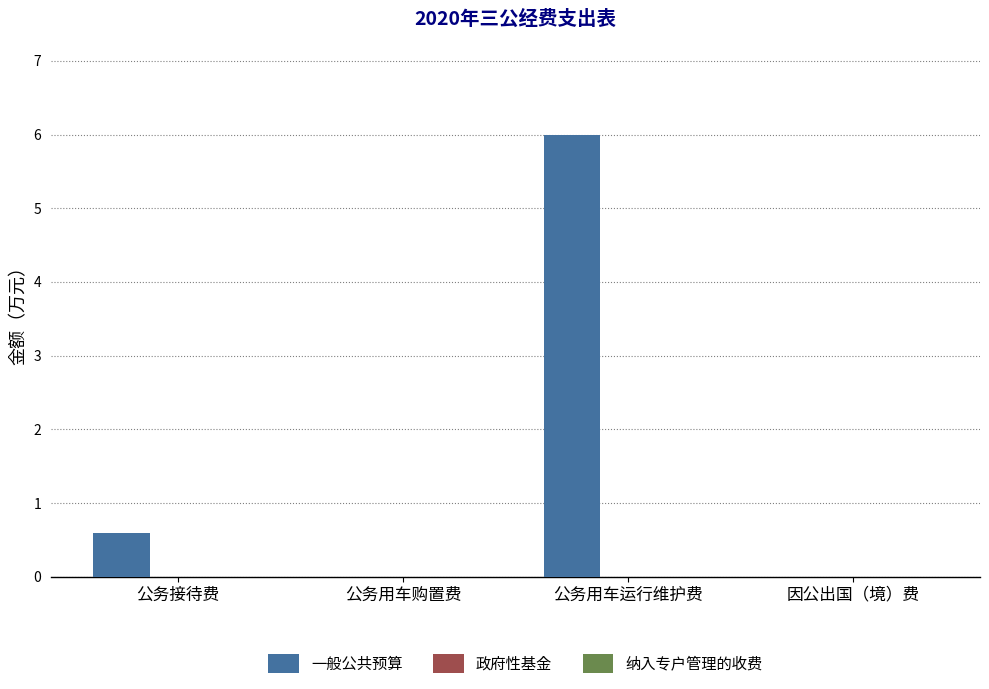

The value at 公务用车运行维护费 is 6.0. True or false?

True